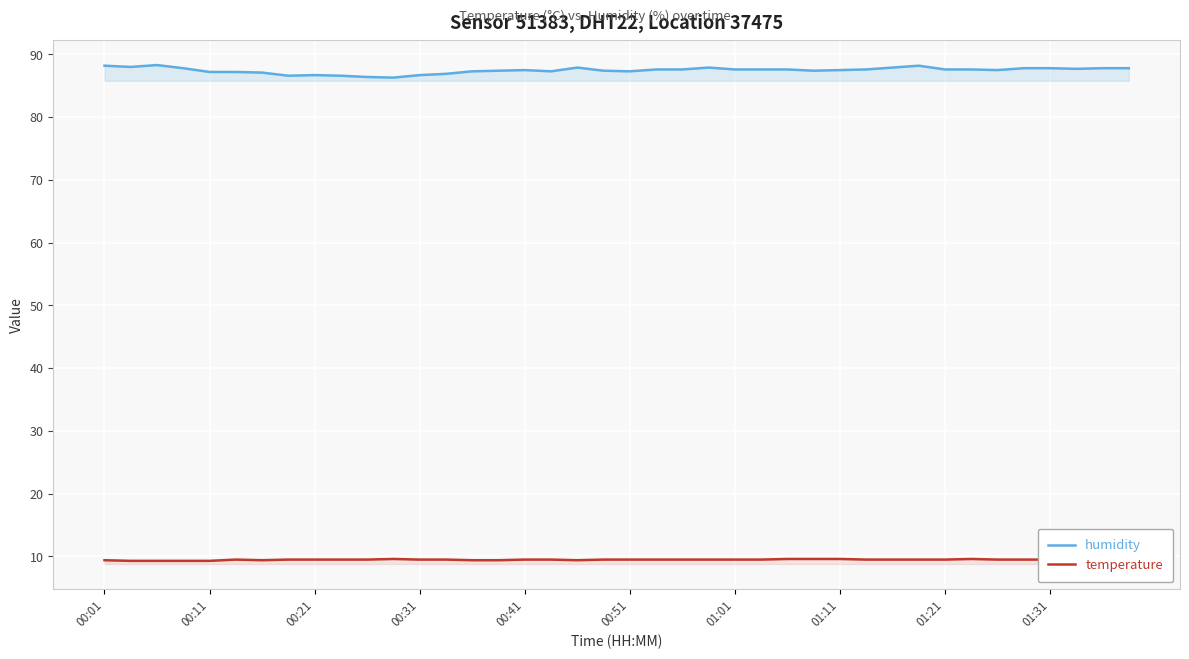

What is the maximum value shown in the chart?

88.3